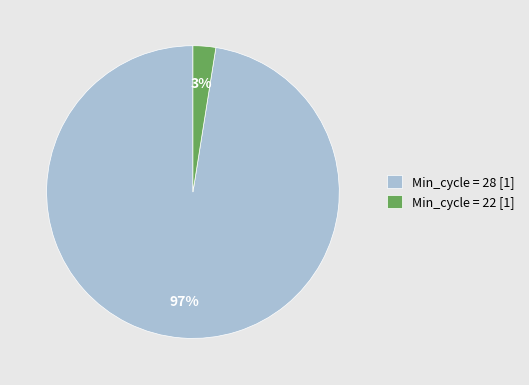

Rank the categories by value from highest to lowest.

Min_cycle = 28 [1], Min_cycle = 22 [1]